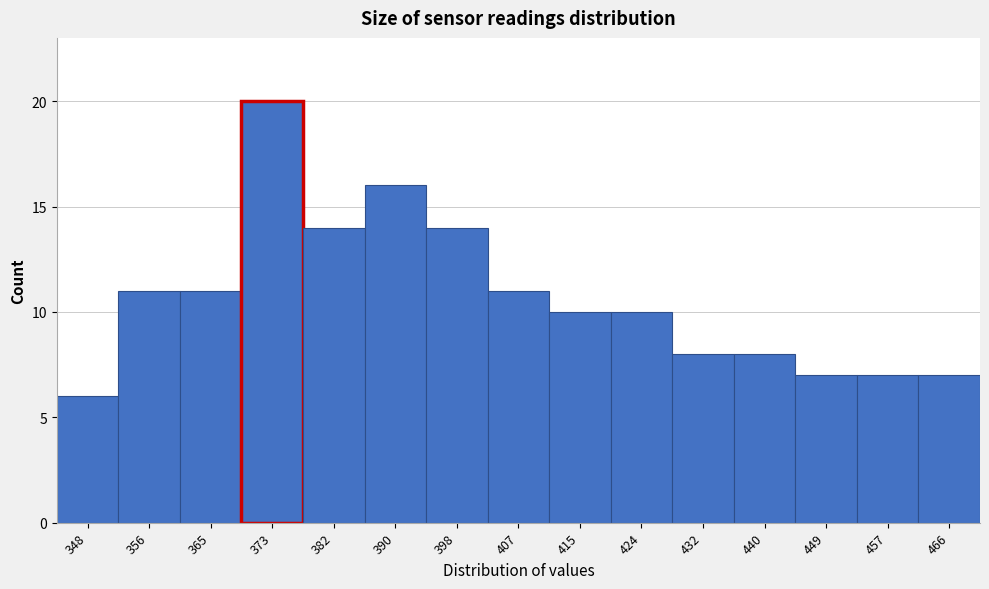

Over which range of the x-axis is the bar tallest?

369 to 377